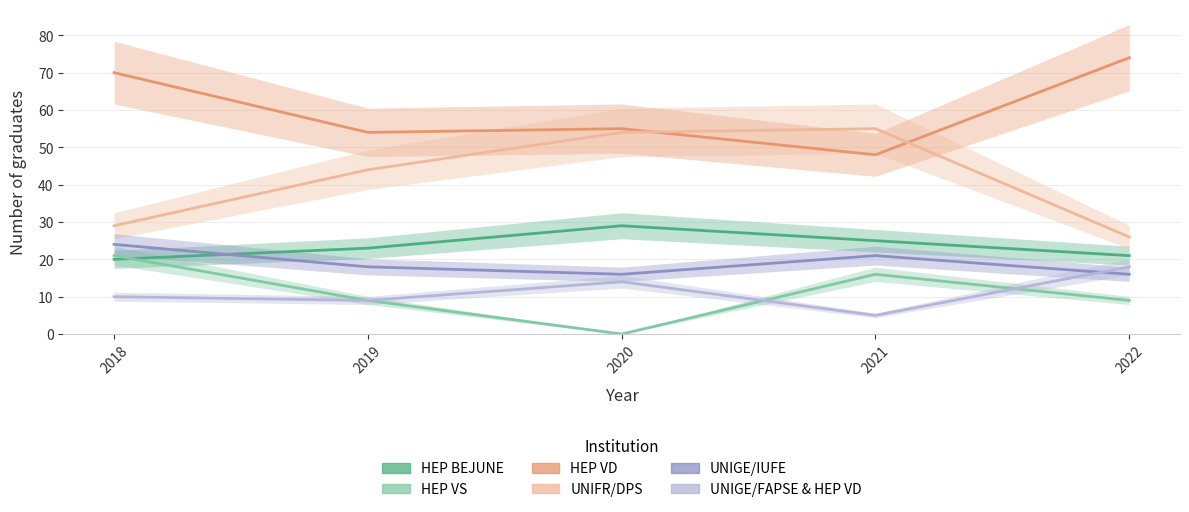

Which series has the largest range (max minus min)?

UNIFR/DPS